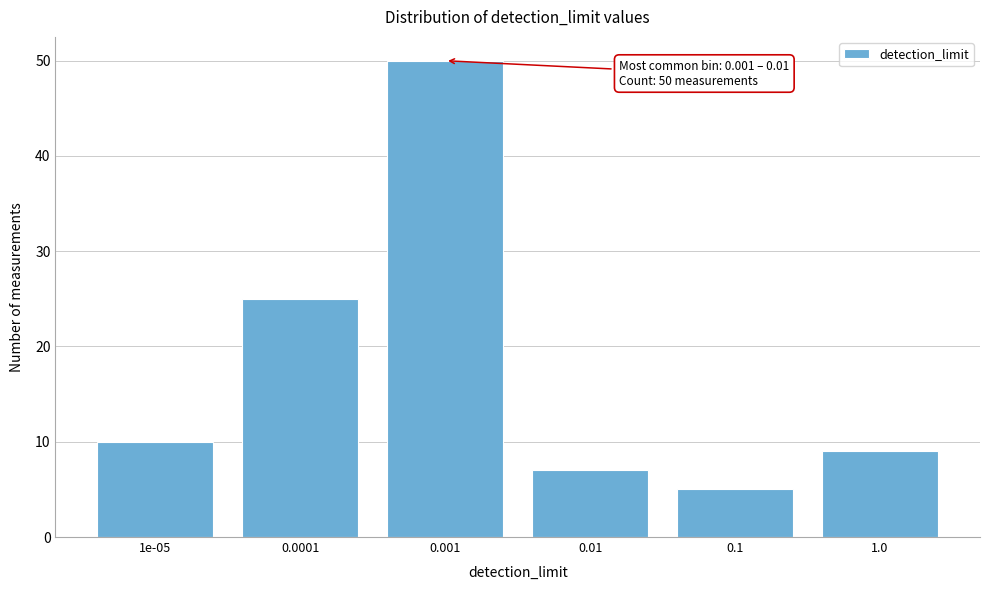

Reading left to right, transcribe all the data shown in this chart.

1e-05=10	0.0001=25	0.001=50	0.01=7	0.1=5	1.0=9